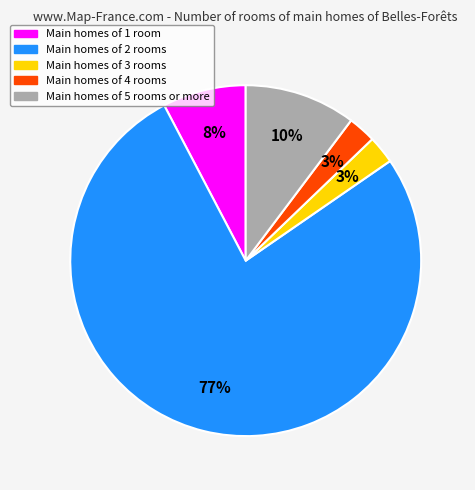

True or false: Main homes of 5 rooms or more accounts for 10% of the total.

True